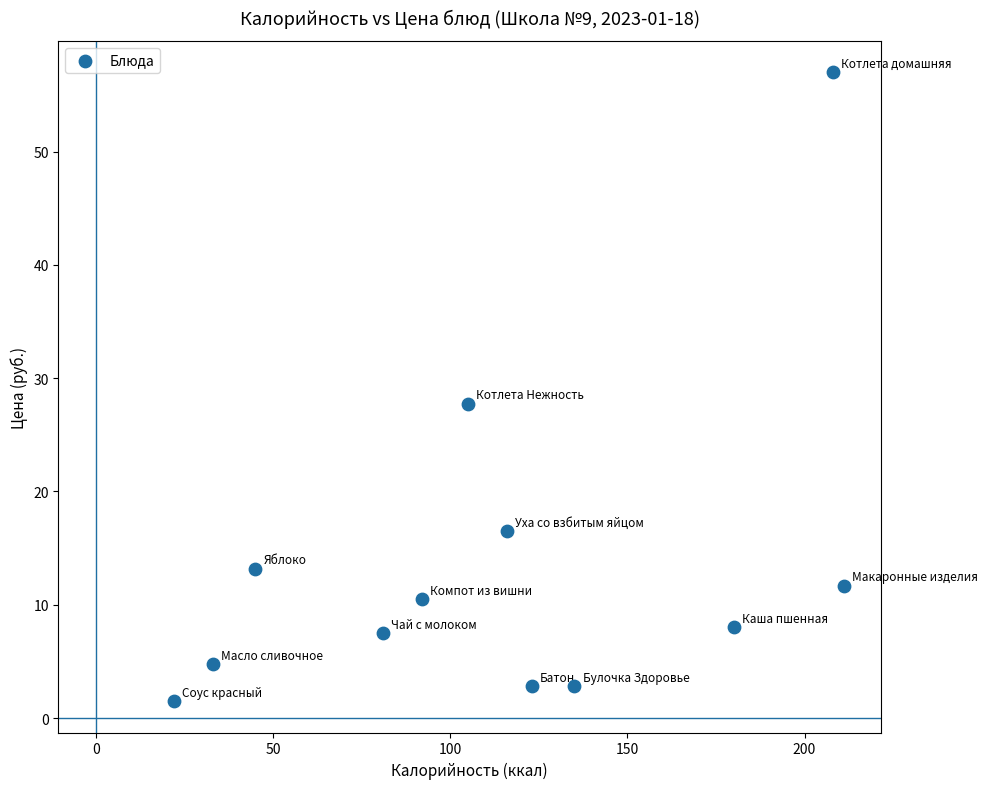

What Y value in the scatter plot is closest to 29?

27.8